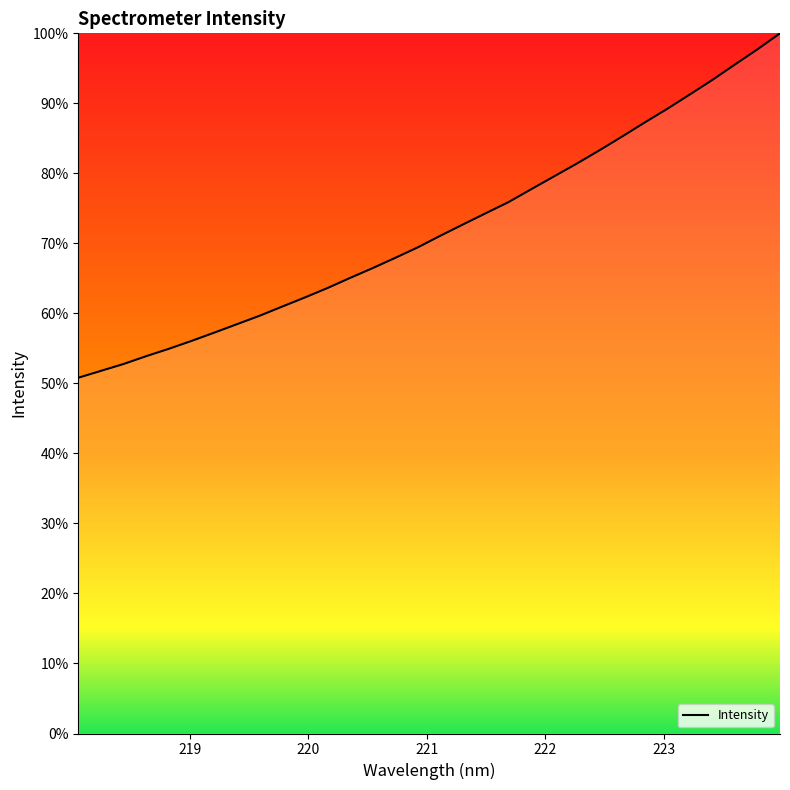

Reading left to right, list all the values displayed in this chart.

50.8	51.8	52.8	53.9	54.9	56.1	57.3	58.5	59.7	61.0	62.3	63.6	65.1	66.5	67.9	69.4	71.1	72.7	74.3	75.9	77.7	79.6	81.4	83.3	85.2	87.2	89.2	91.2	93.3	95.5	97.7	100.0